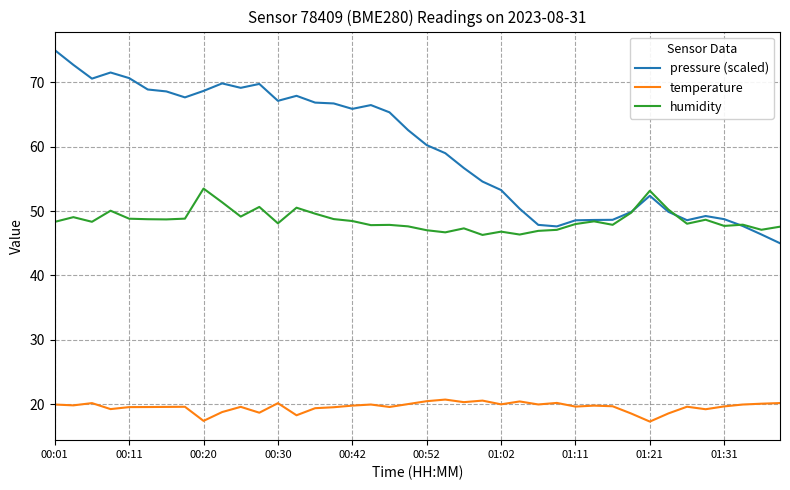

What is the greatest value displayed?

75.0